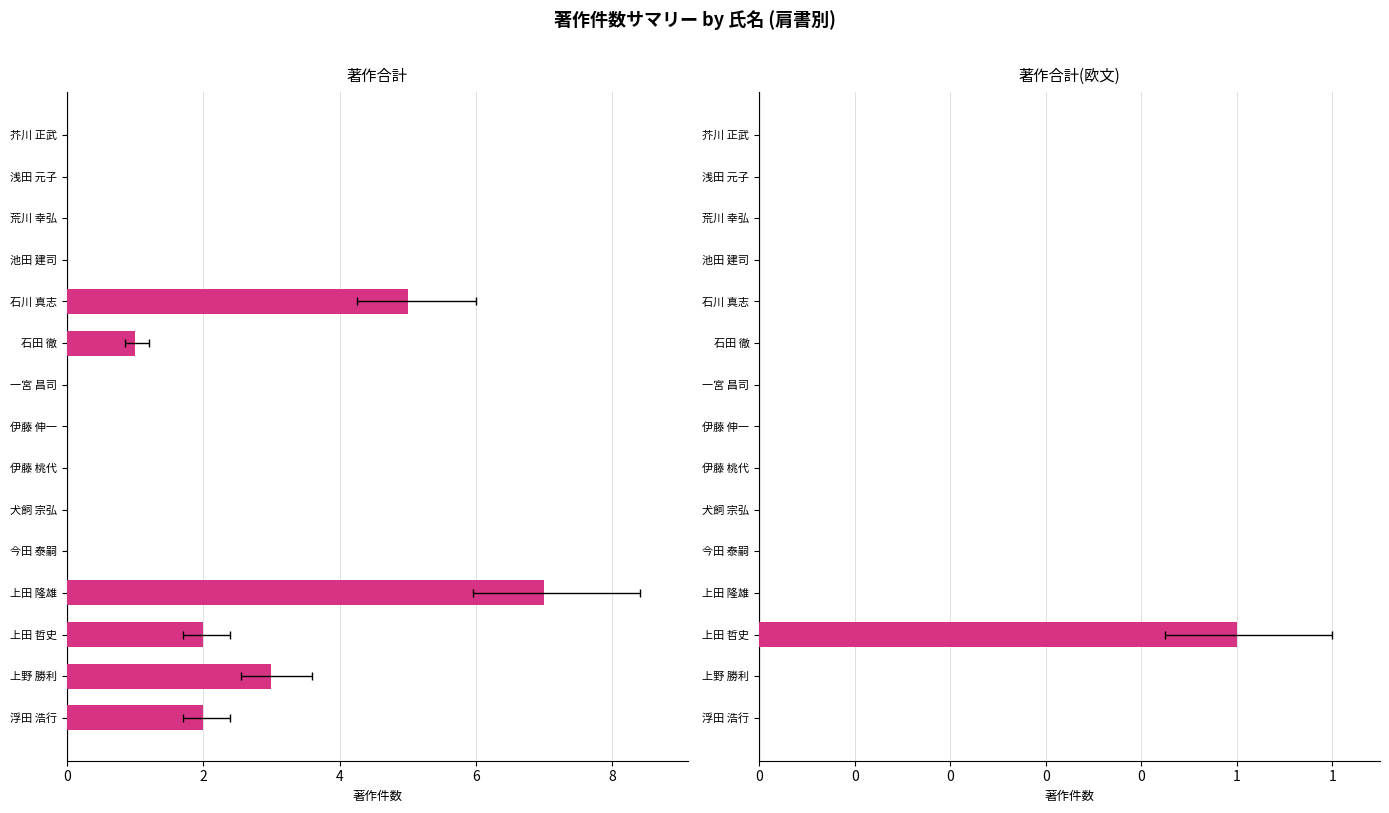

What is the average value of the 著作合計 series?

1